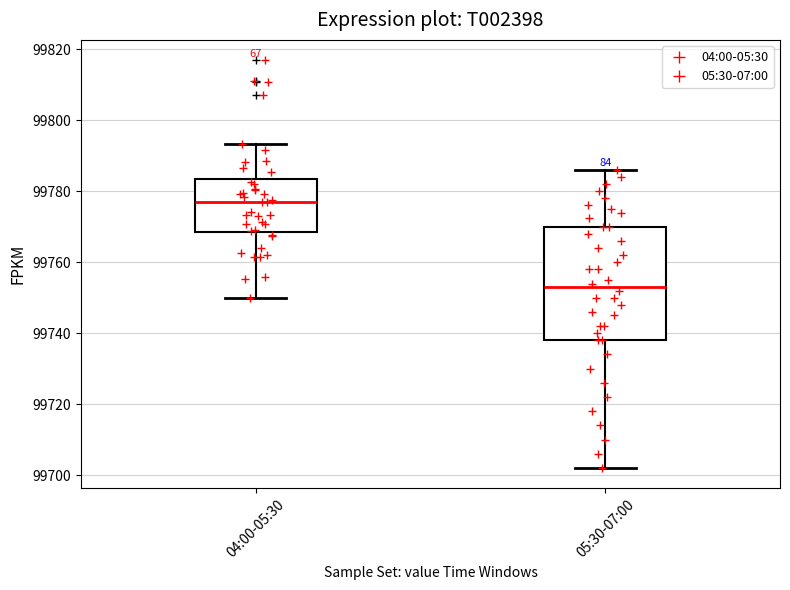

Which box's median line is the highest?

04:00-05:30